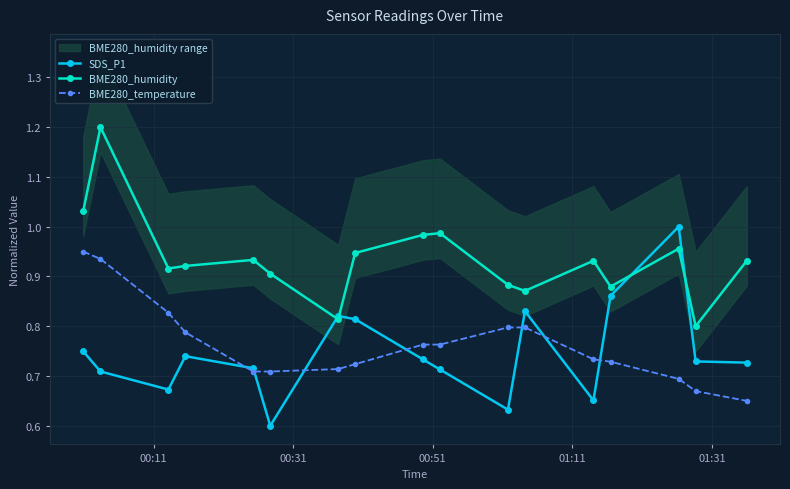

True or false: BME280_temperature and BME280_humidity cross at least once.

False